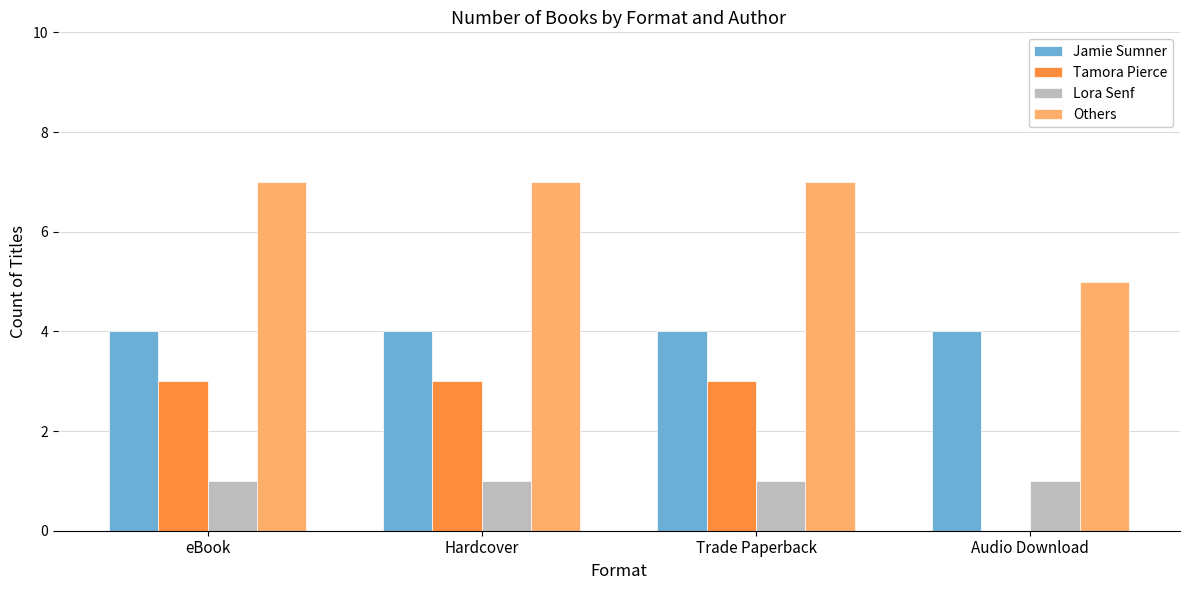

What is the sum of the Lora Senf values at Hardcover and Trade Paperback?

2